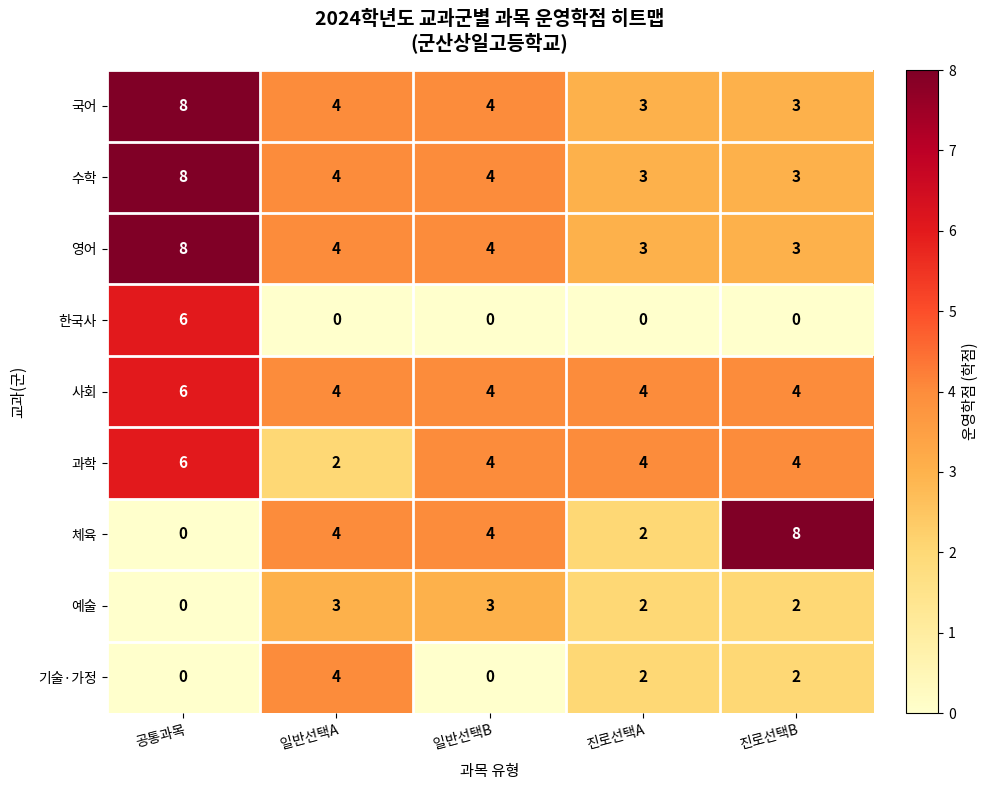

What is the spread (max minus min) of values at 진로선택A?

4